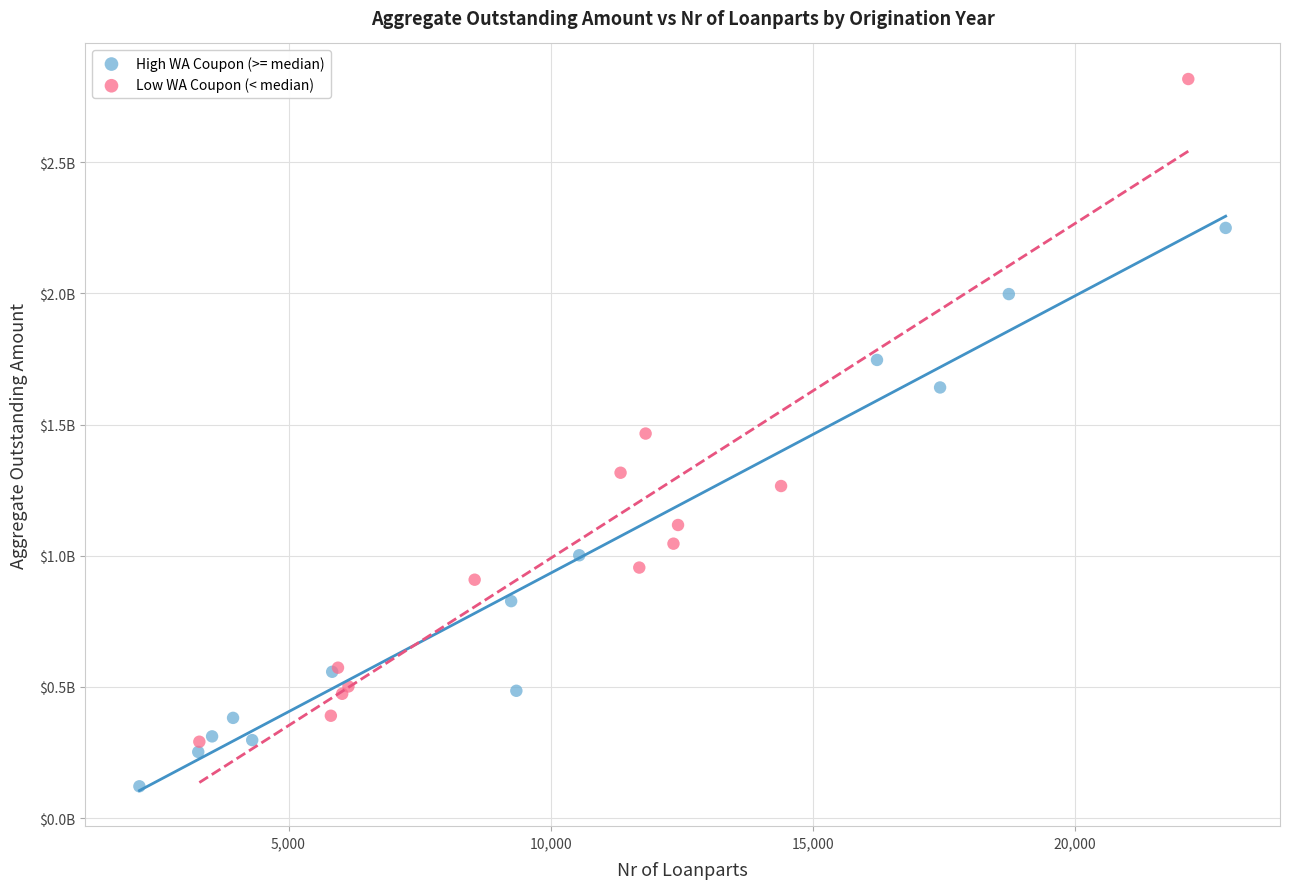

What are all the series names shown in the legend?

High WA Coupon (>= median), Low WA Coupon (< median)